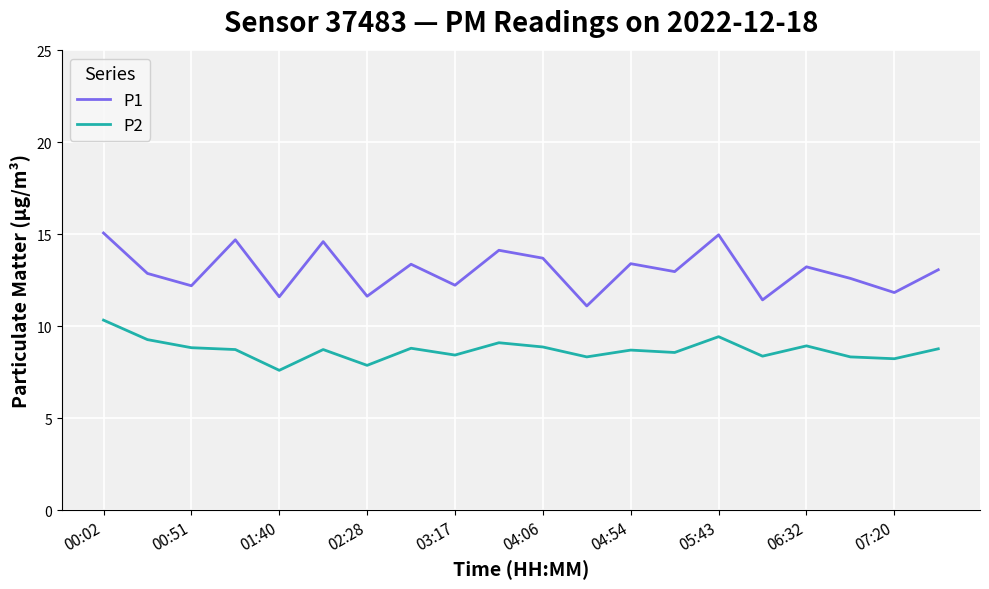

What is the difference between the maximum and minimum values in the P2 series?

2.7